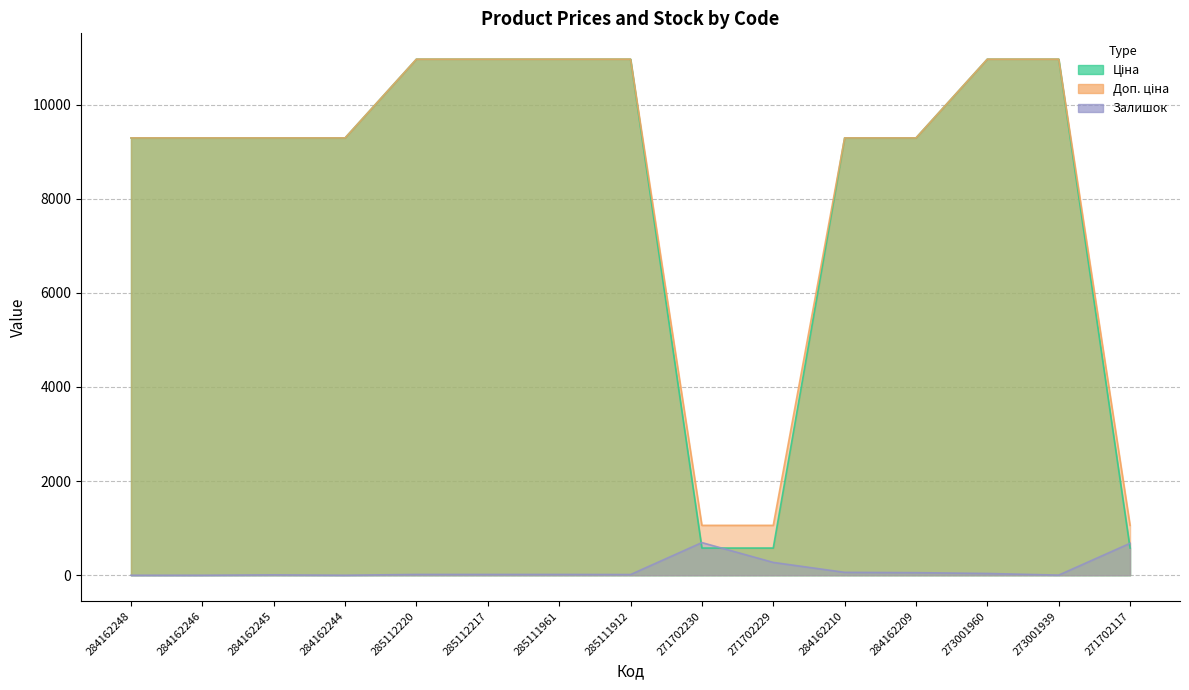

What is the highest value of the Доп. ціна series?

10964.4